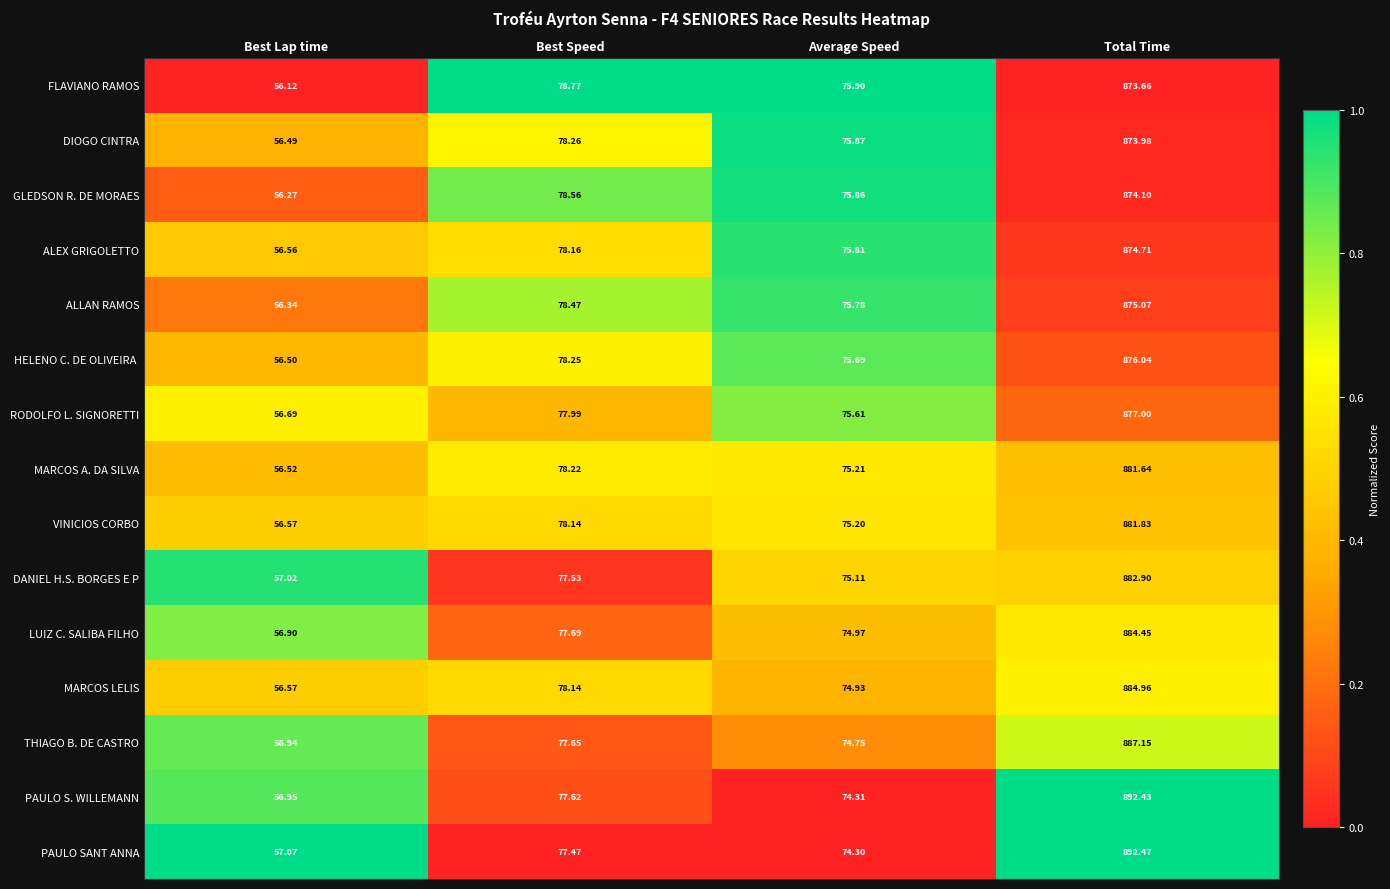

Rank the categories by GLEDSON R. DE MORAES value from lowest to highest.

Best Lap time, Average Speed, Best Speed, Total Time